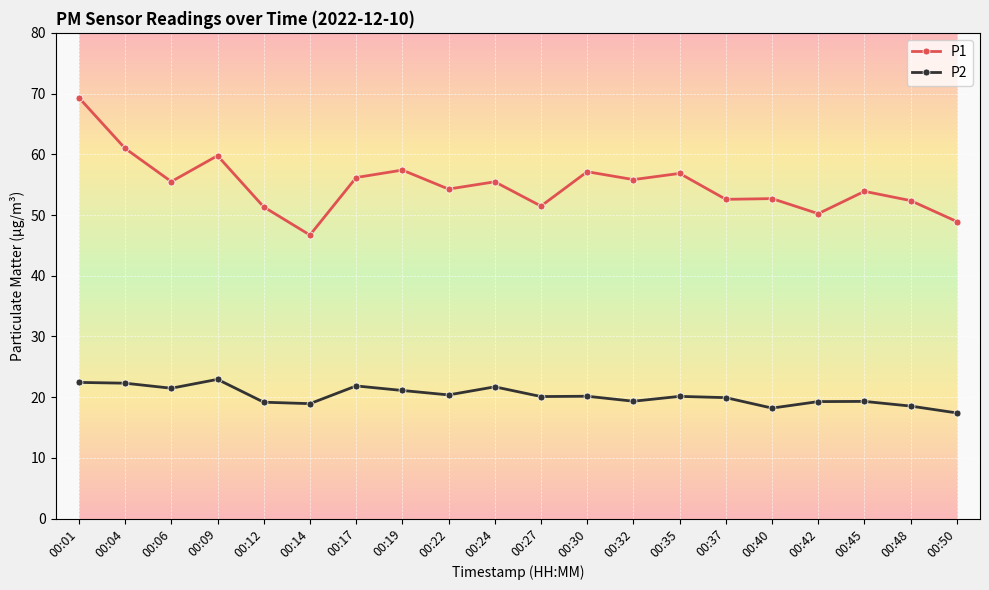

Rank the series by their maximum value, from lowest to highest.

P2, P1